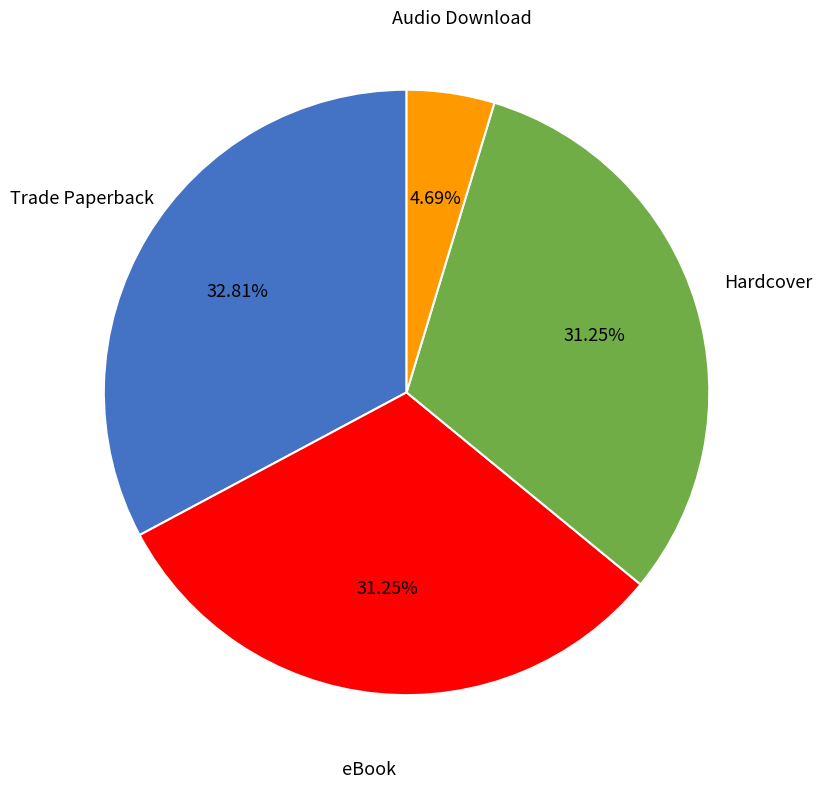

Does any single category account for the majority?

No